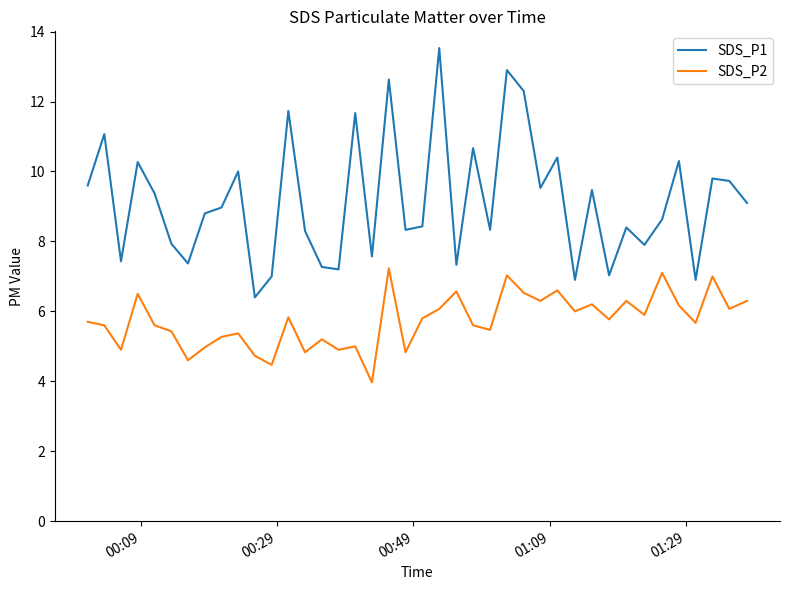

Rank the series by their average value, from lowest to highest.

SDS_P2, SDS_P1